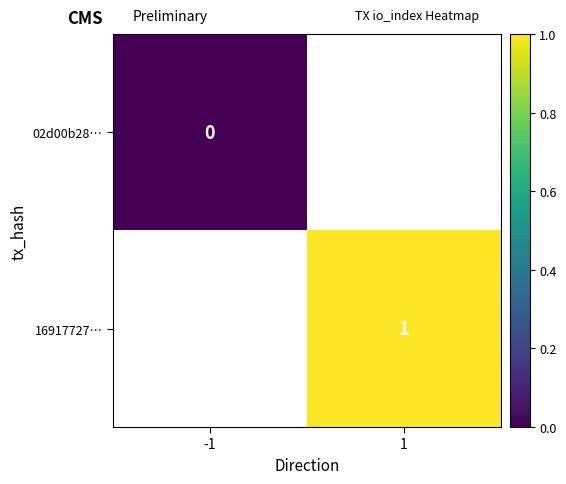

The value of 16917727… at 1 is 1. True or false?

True